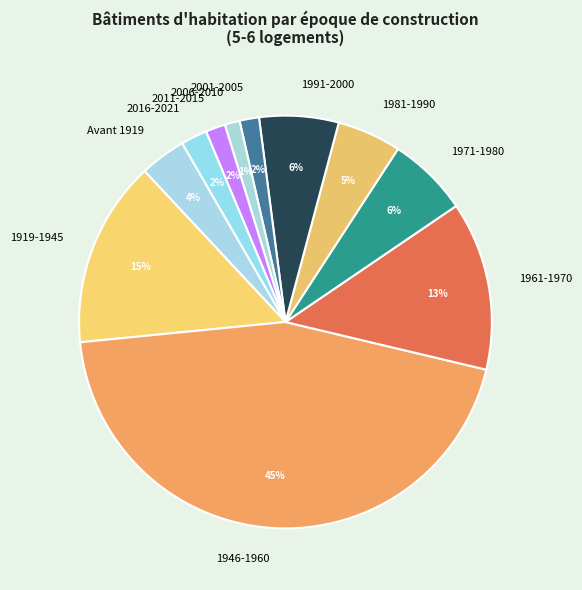

Count the number of slices in the pie.

11